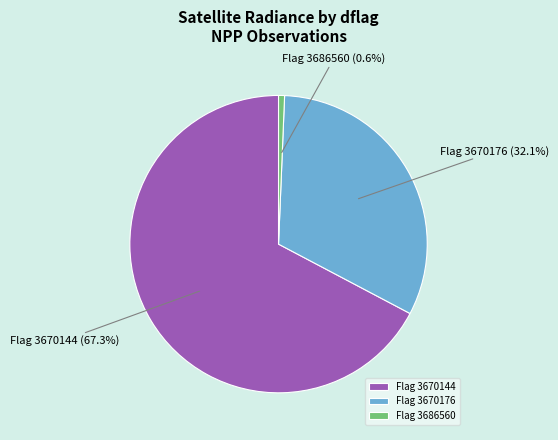

Rank the categories by value from highest to lowest.

Flag 3670144, Flag 3670176, Flag 3686560